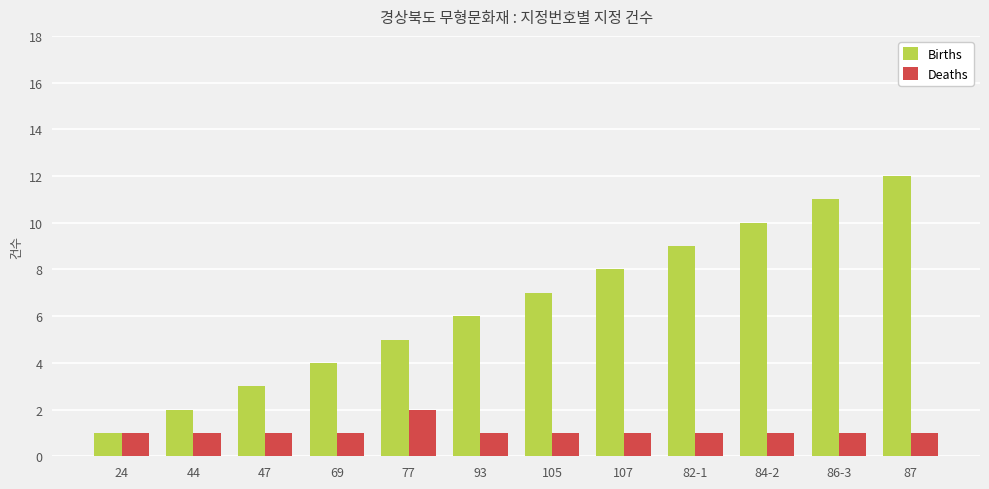

Reading left to right, list all the values displayed in this chart.

Births: 24=1	44=2	47=3	69=4	77=5	93=6	105=7	107=8	82-1=9	84-2=10	86-3=11	87=12
Deaths: 24=1	44=1	47=1	69=1	77=2	93=1	105=1	107=1	82-1=1	84-2=1	86-3=1	87=1